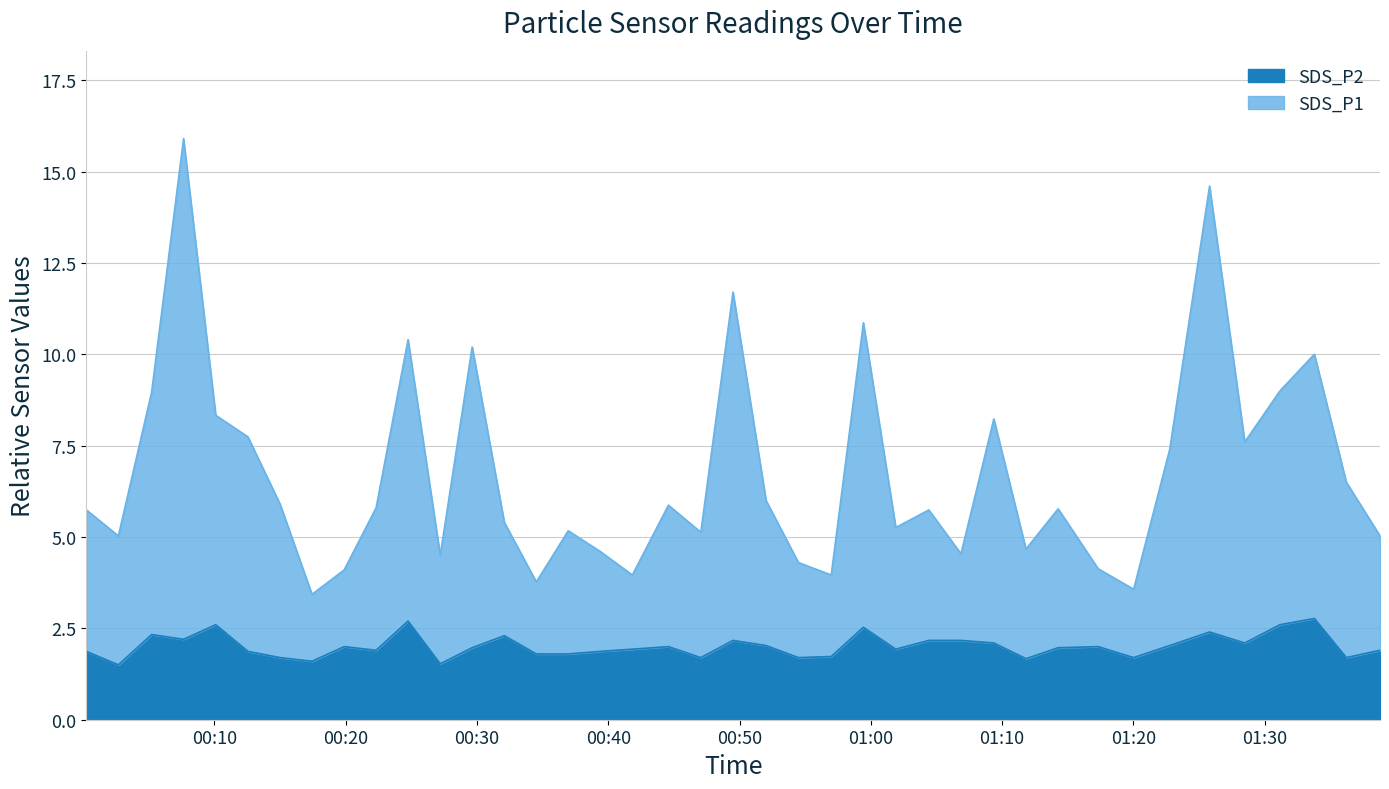

Between 2022/10/25 00:19:53 and 2022/10/25 01:14:16, which is larger?

2022/10/25 01:14:16